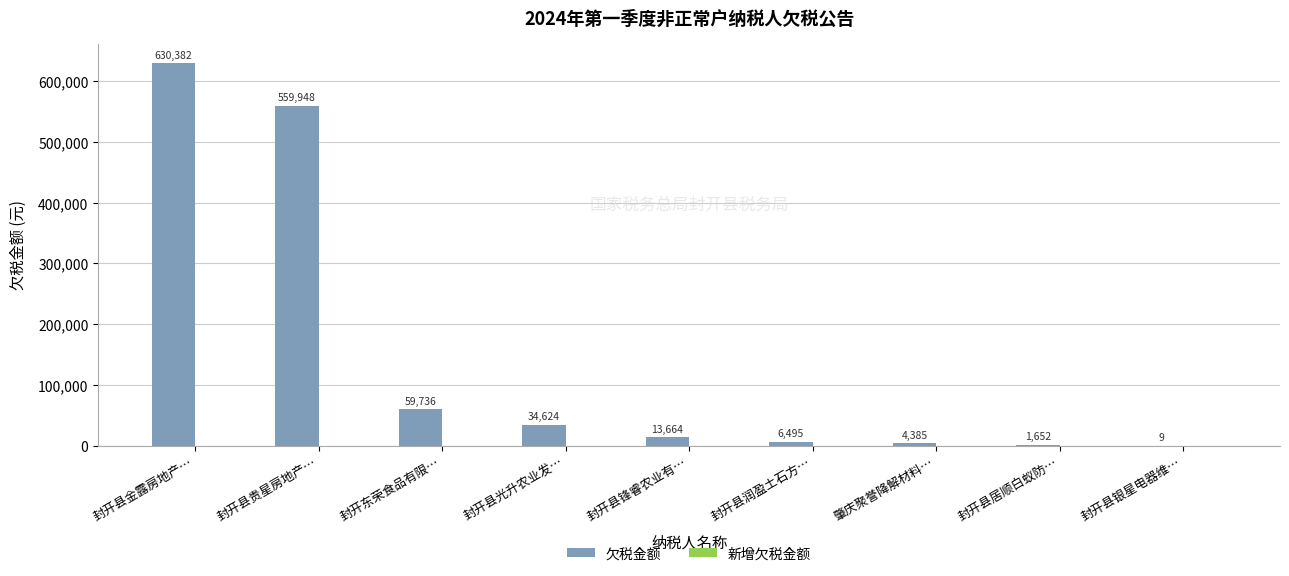

What is the maximum value shown in the chart?

630382.1